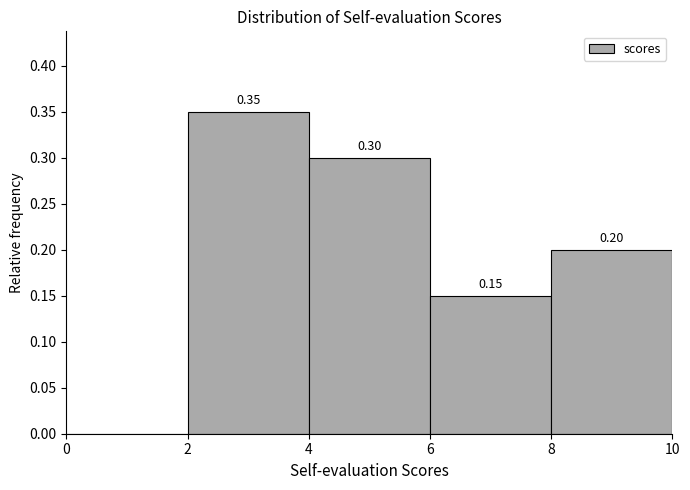

Which range on the x-axis has the tallest bar?

2 to 4